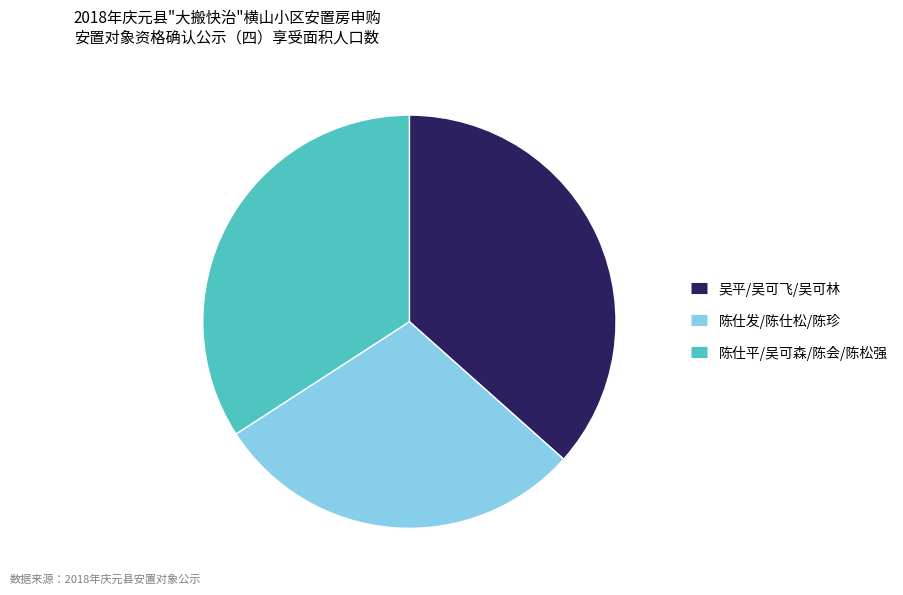

Is there a majority slice in this chart?

No